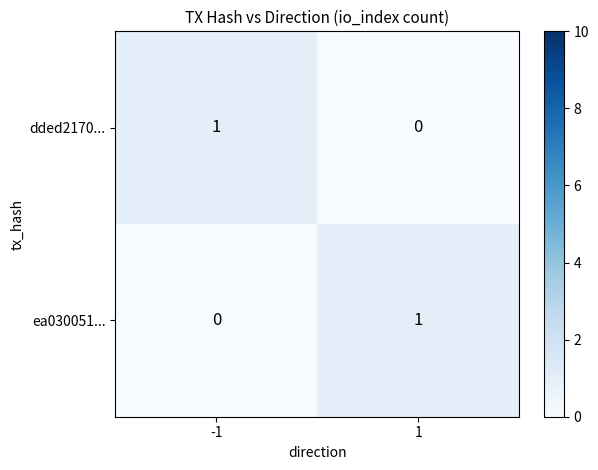

Is the value of dded2170... at 1 greater than the value of ea030051... at 1?

No